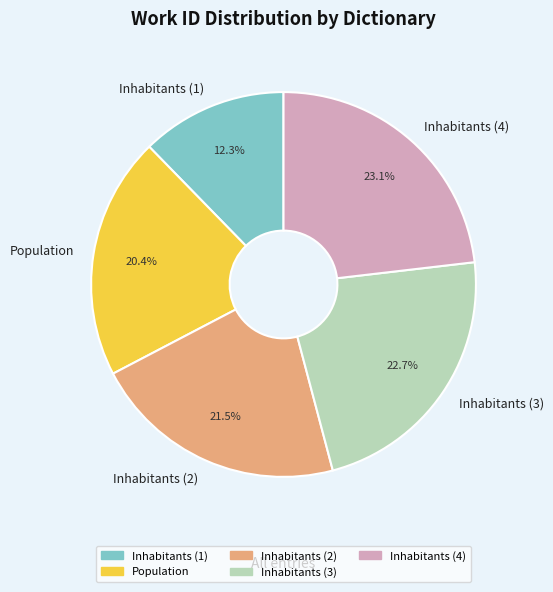

What is the ratio of the value at Inhabitants (4) to the value at Inhabitants (2)?

1.1